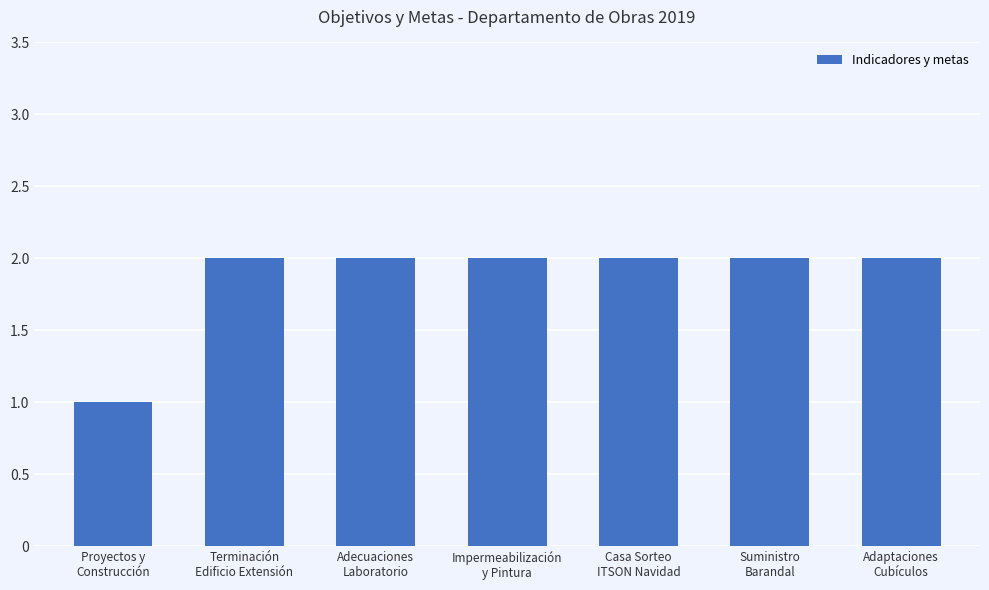

What is the sum of all values?

13